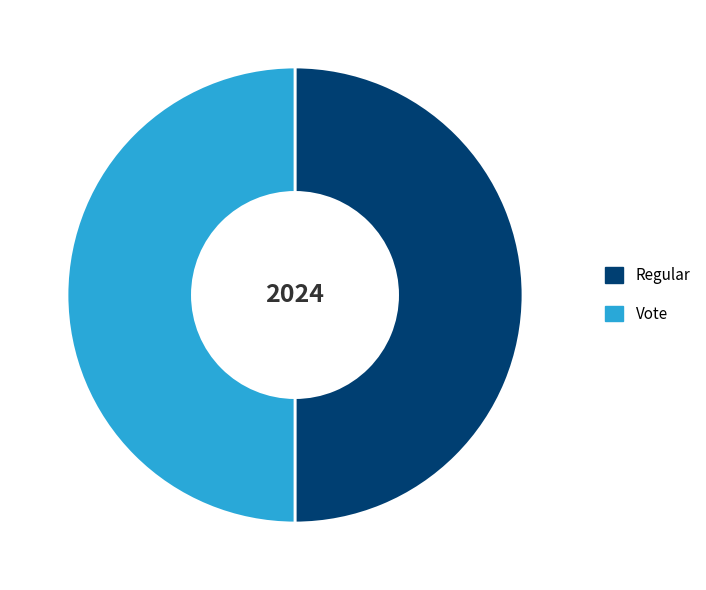

Is the sum of Vote and Regular greater than half?

Yes